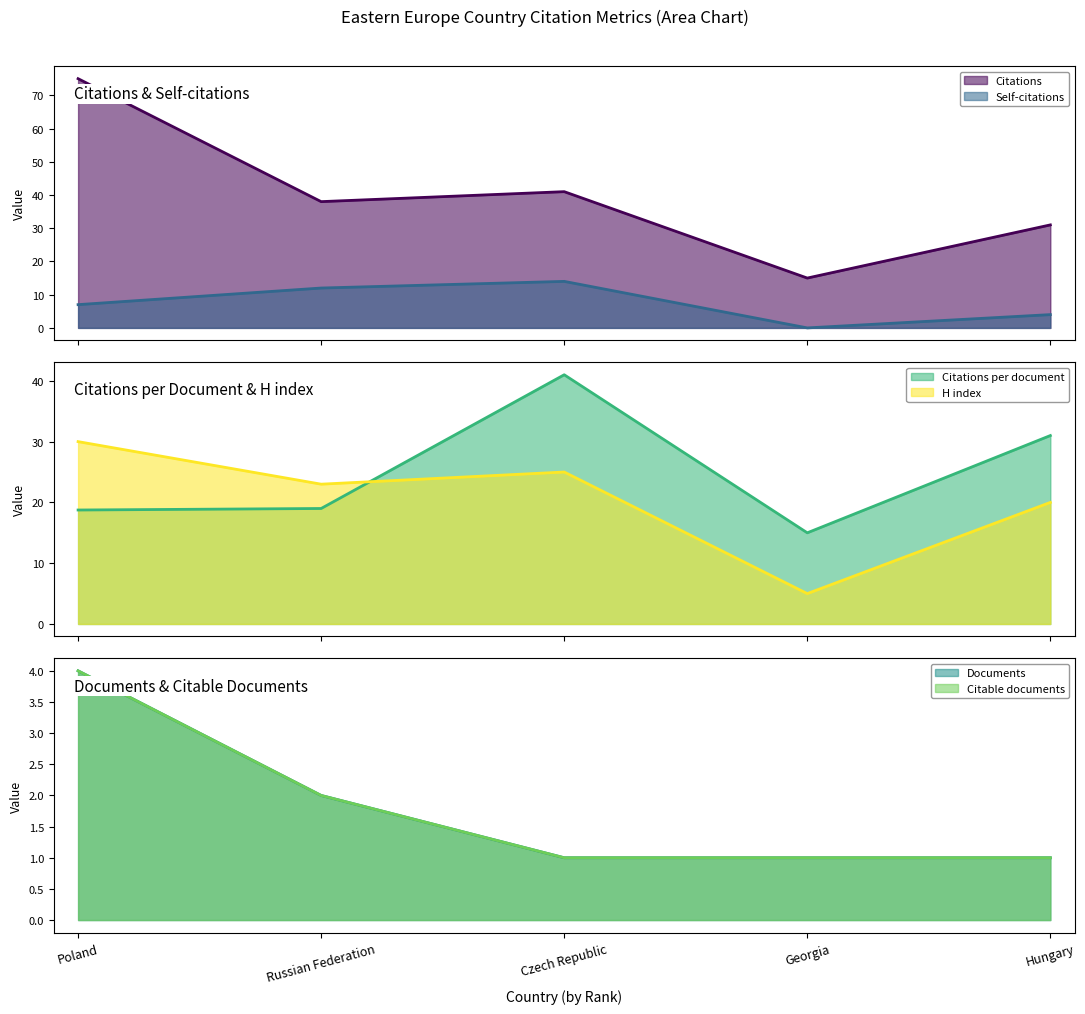

At which label does H index first exceed 23?

Poland